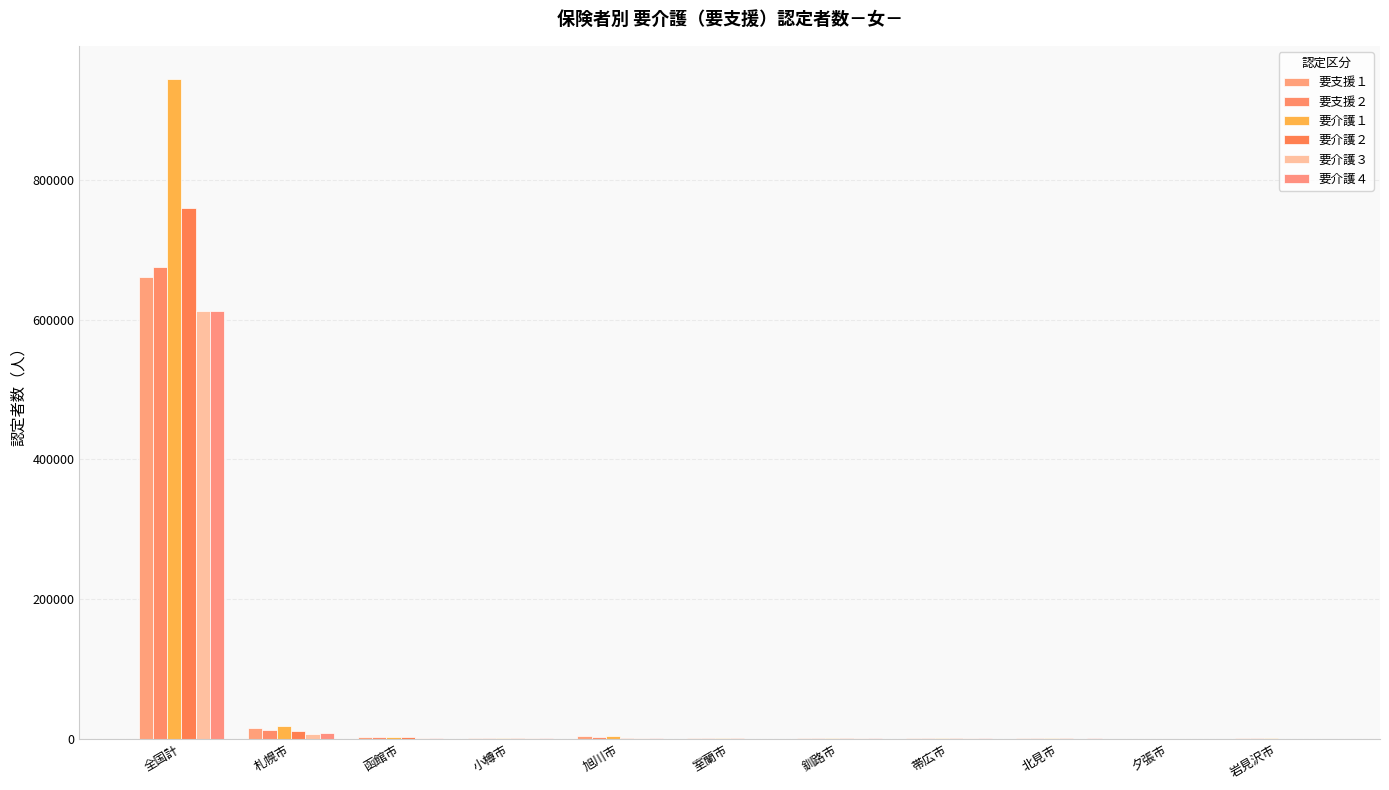

Does the chart contain stacked bars?

No